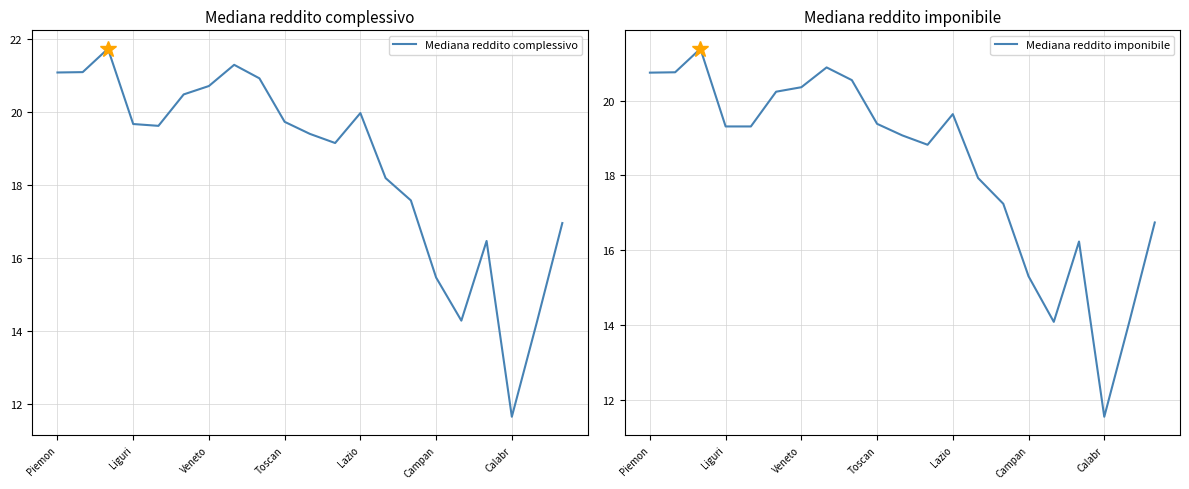

Read the Mediana reddito imponibile value at Veneto.

20.4